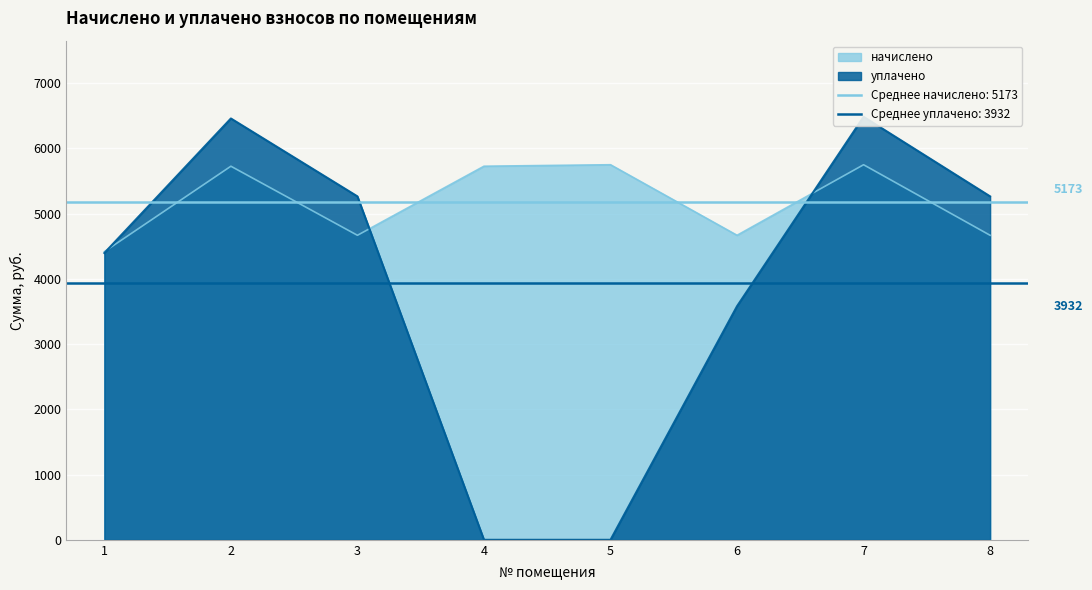

What are all the series names shown in the legend?

начислено, уплачено